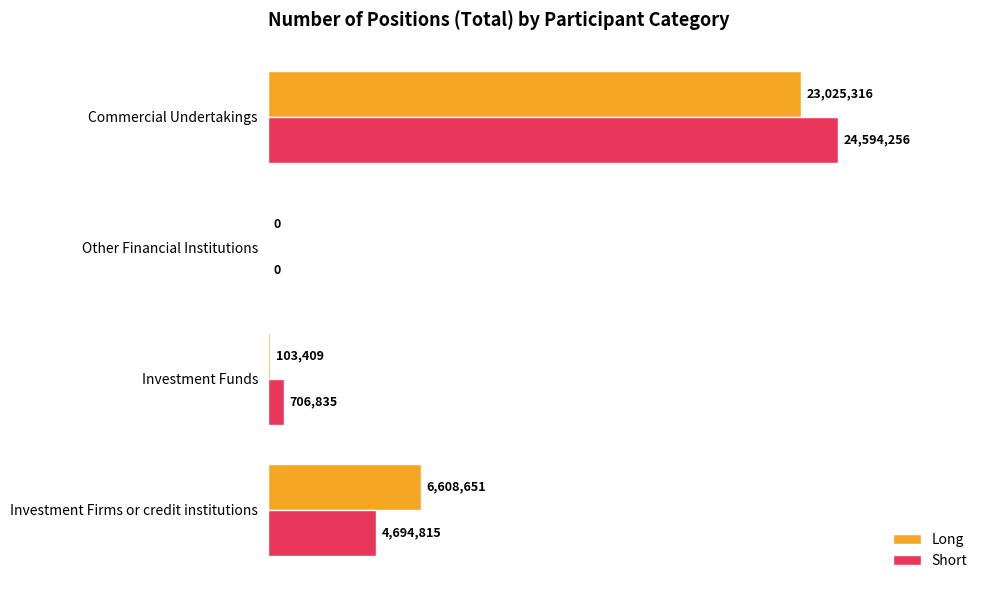

What are all the series names shown in the legend?

Long, Short